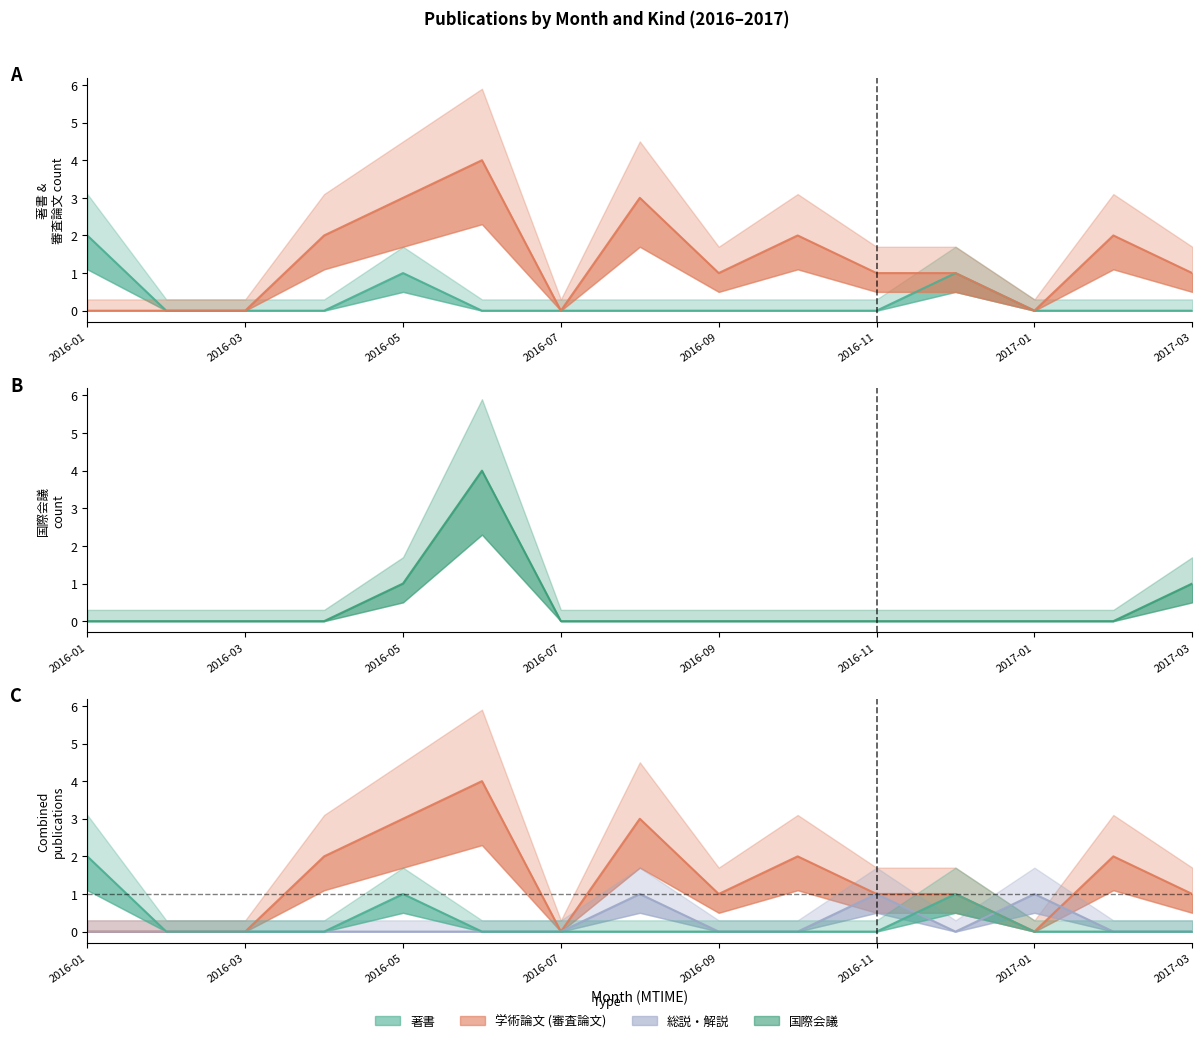

Between 2016-02 and 2017-02, which series saw the biggest shift?

学術論文 (審査論文)